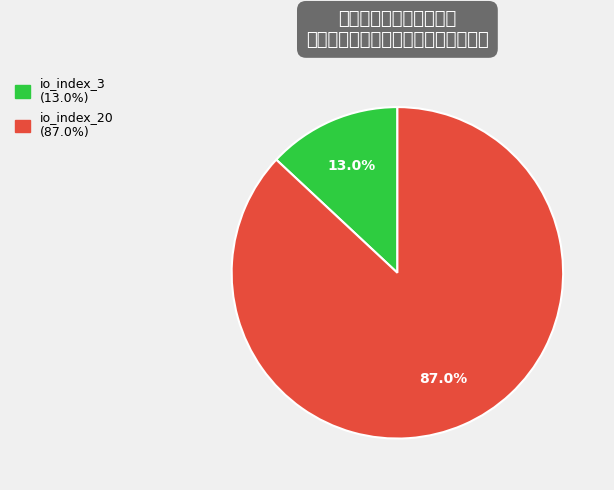

Count the number of slices in the pie.

2